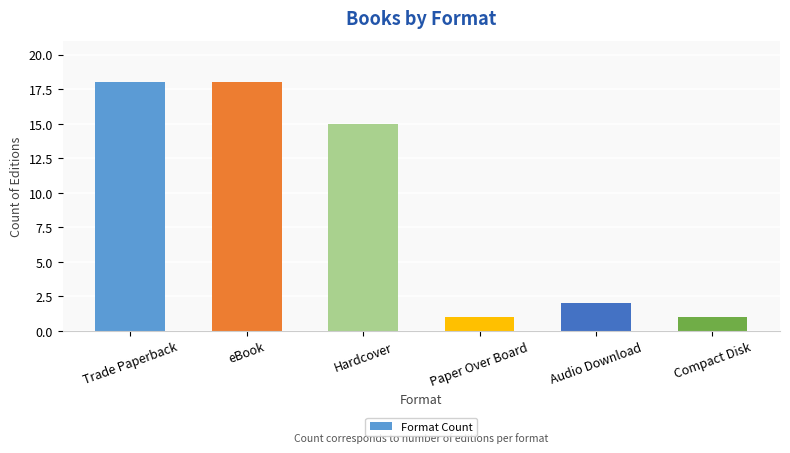

What position from the left is Paper Over Board?

4